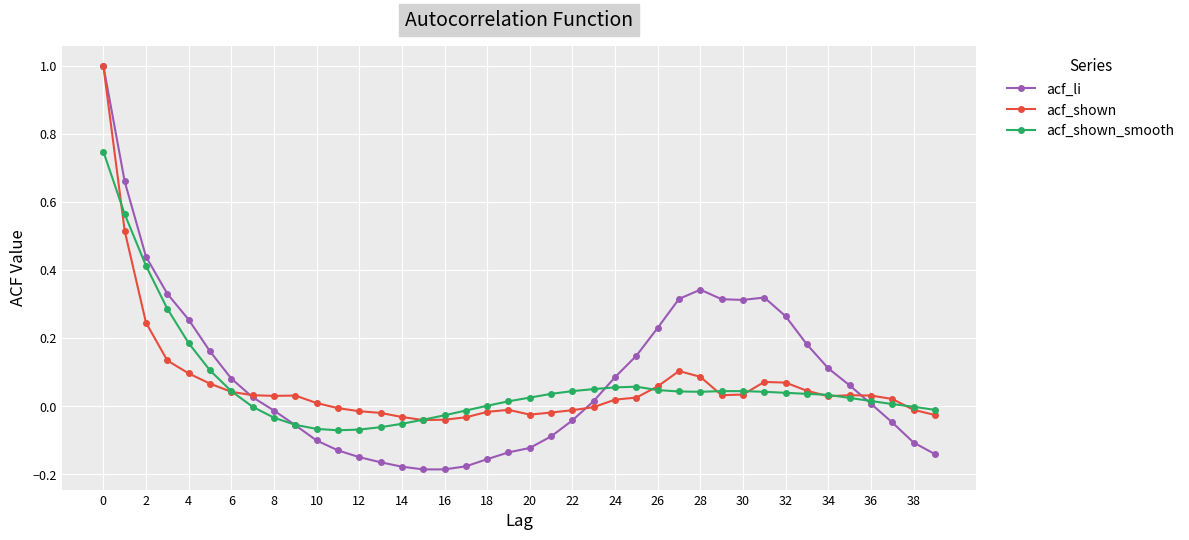

Which series has the largest range (max minus min)?

acf_li